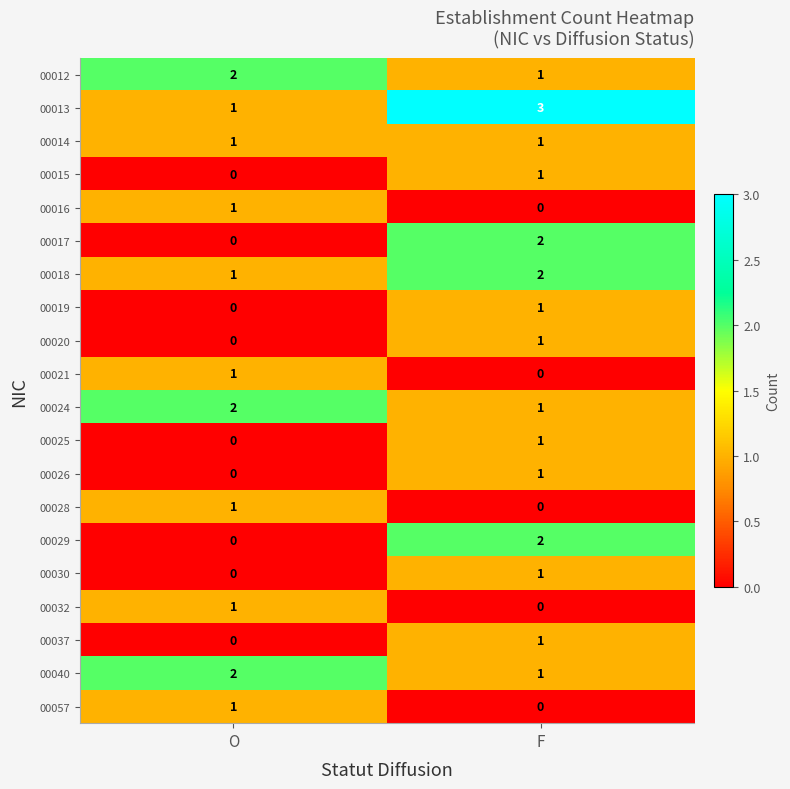

Which label corresponds to the largest value in the chart?

F